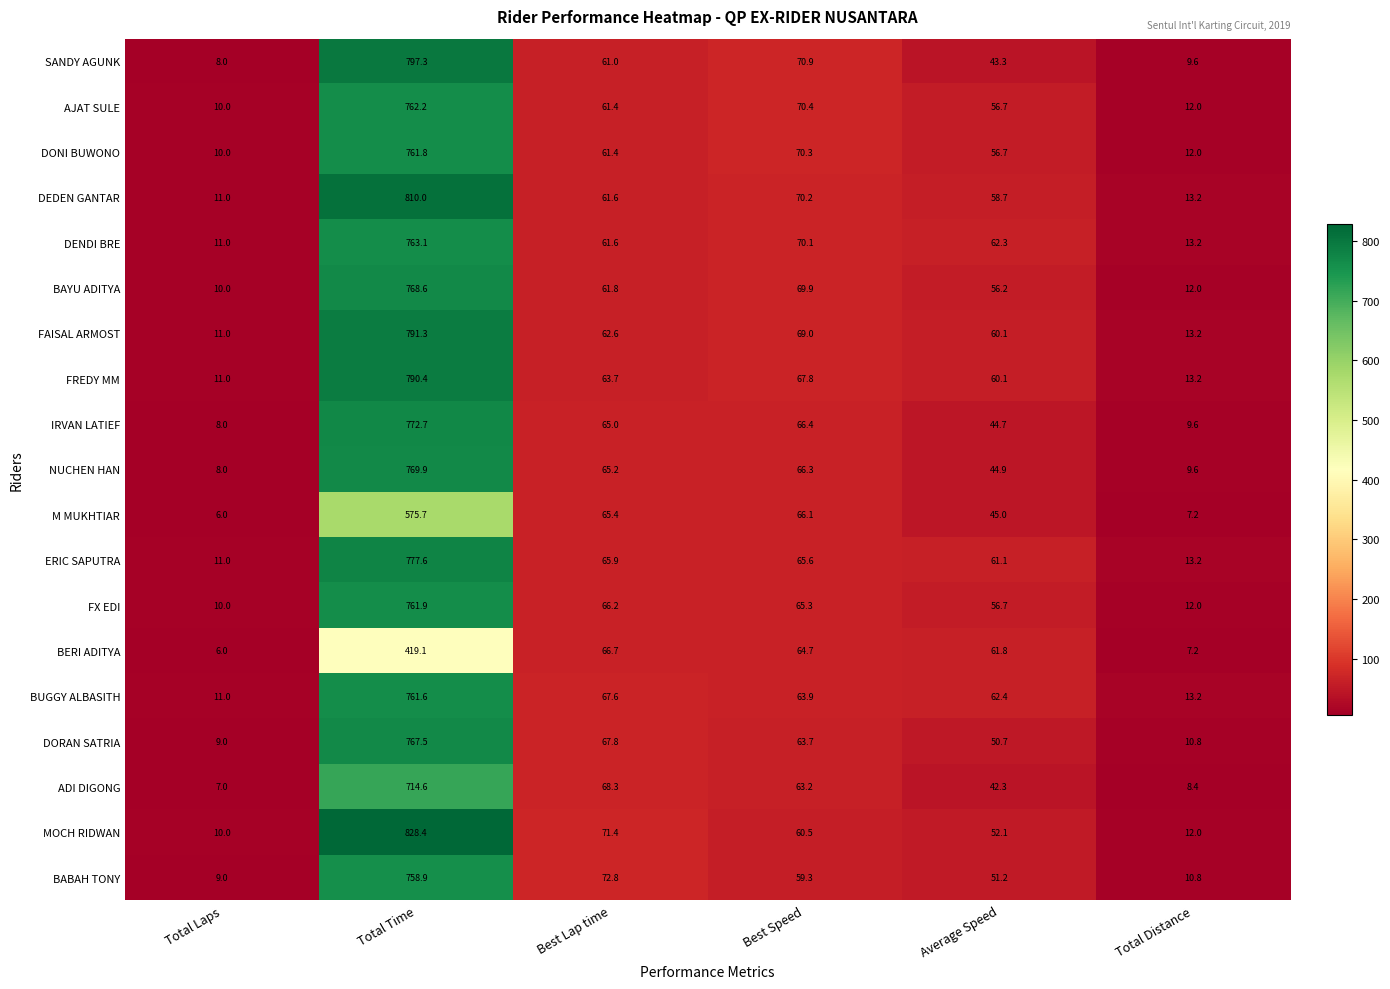

What is the smallest value displayed?

6.0